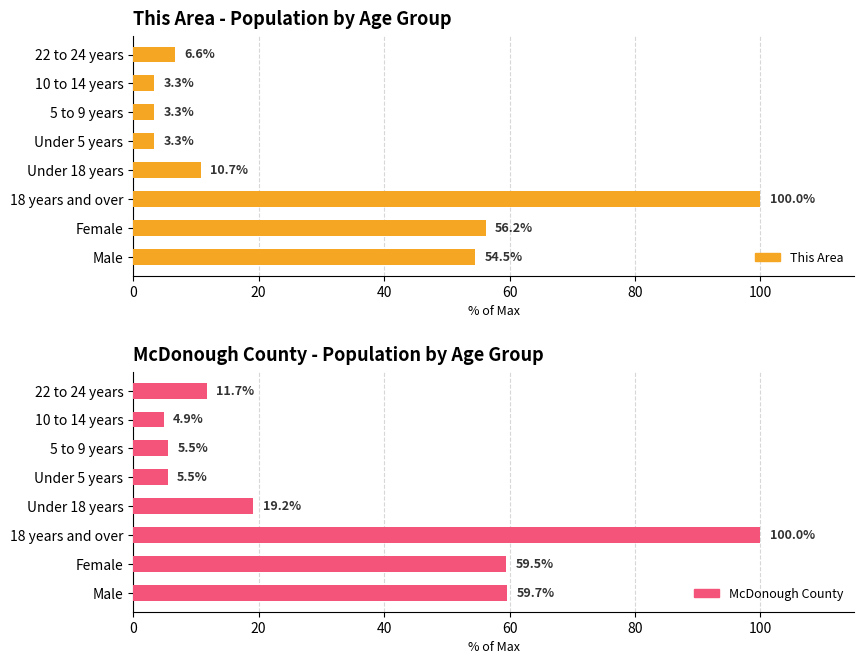

How many data points in This Area are above 10?

4